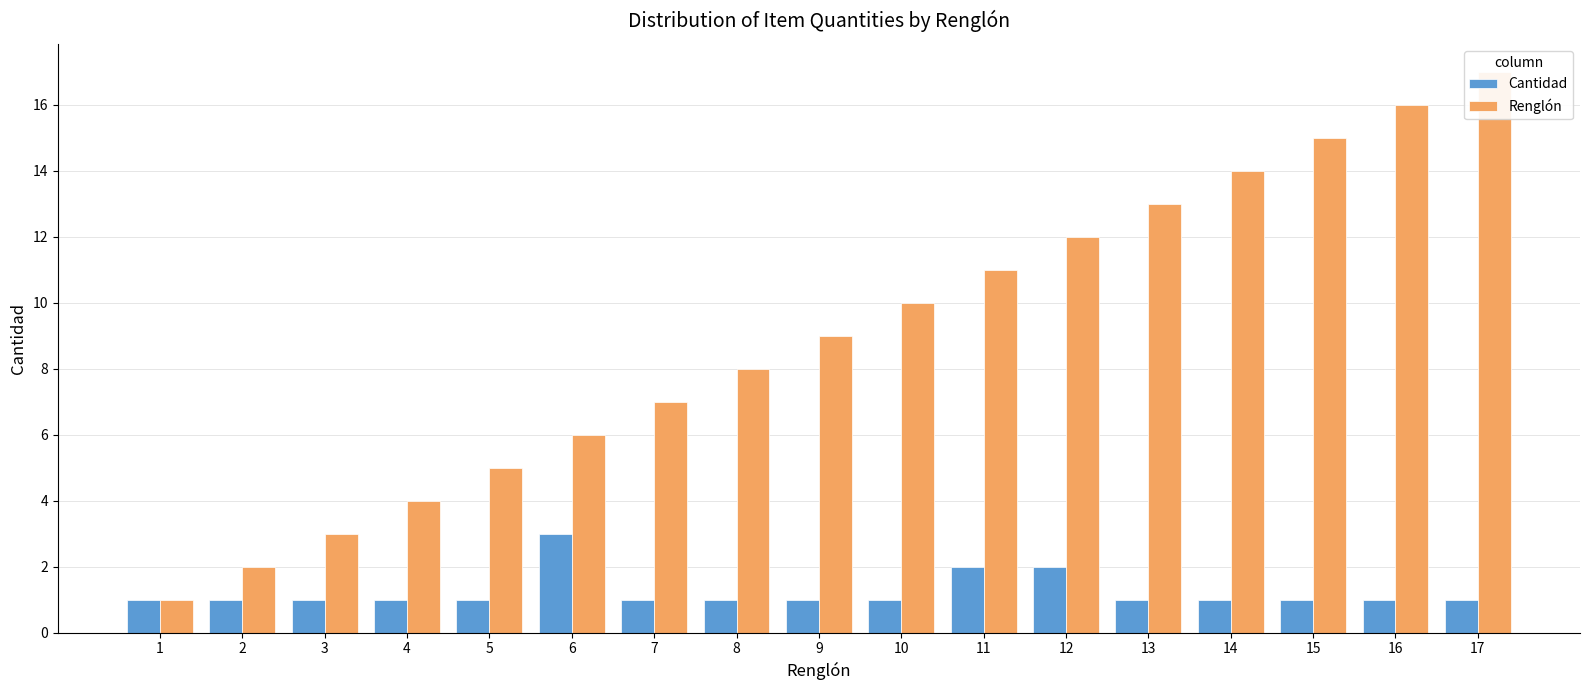

What is the minimum value shown in the chart?

1